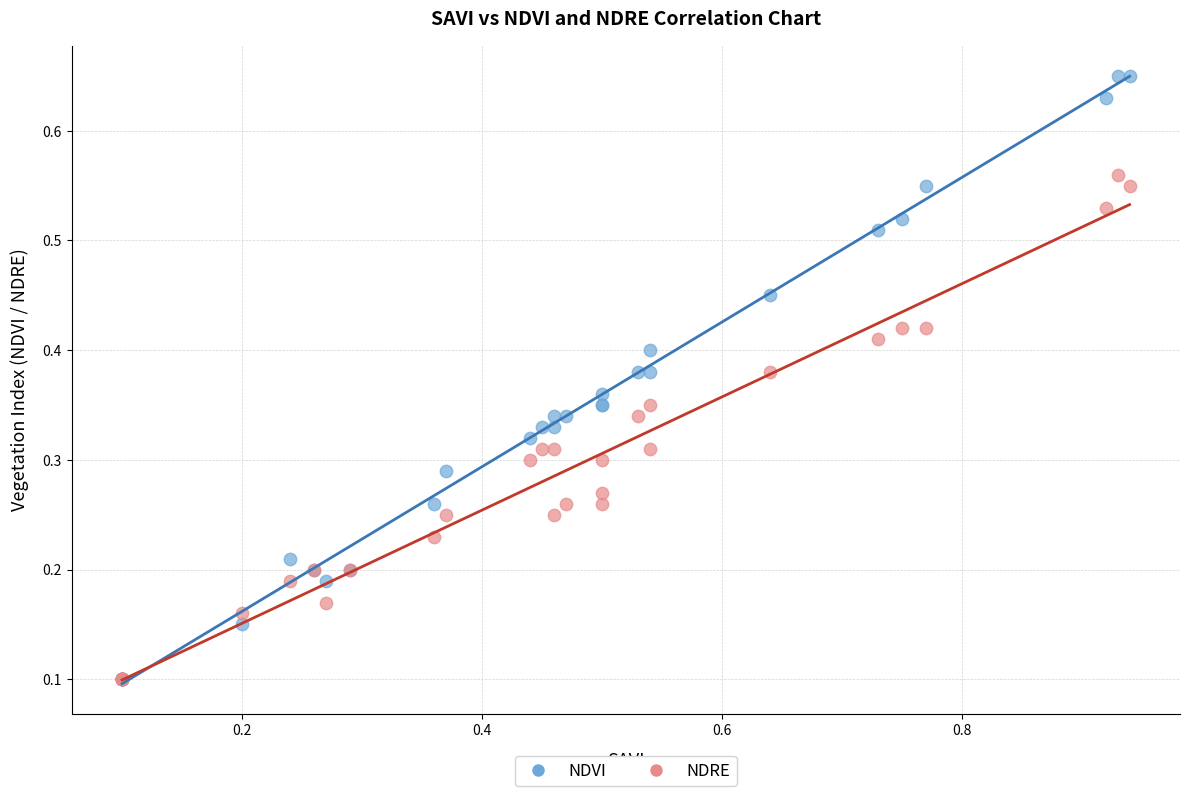

What are all the series names shown in the legend?

NDVI, NDRE